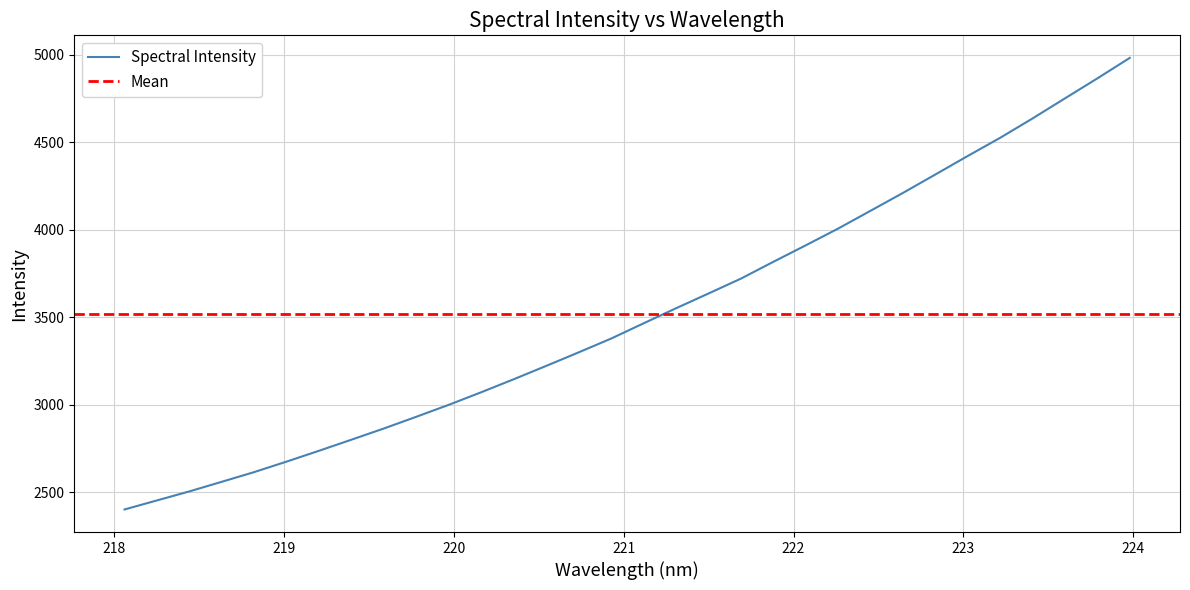

True or false: the data shows 2865.1 at 219.589.

True